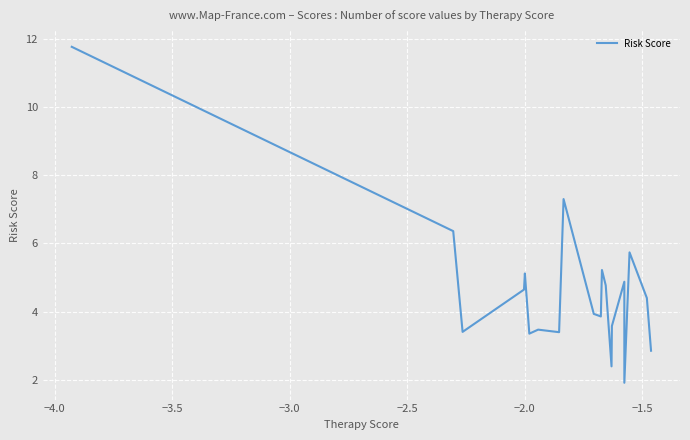

What is the maximum value shown in the chart?

11.8